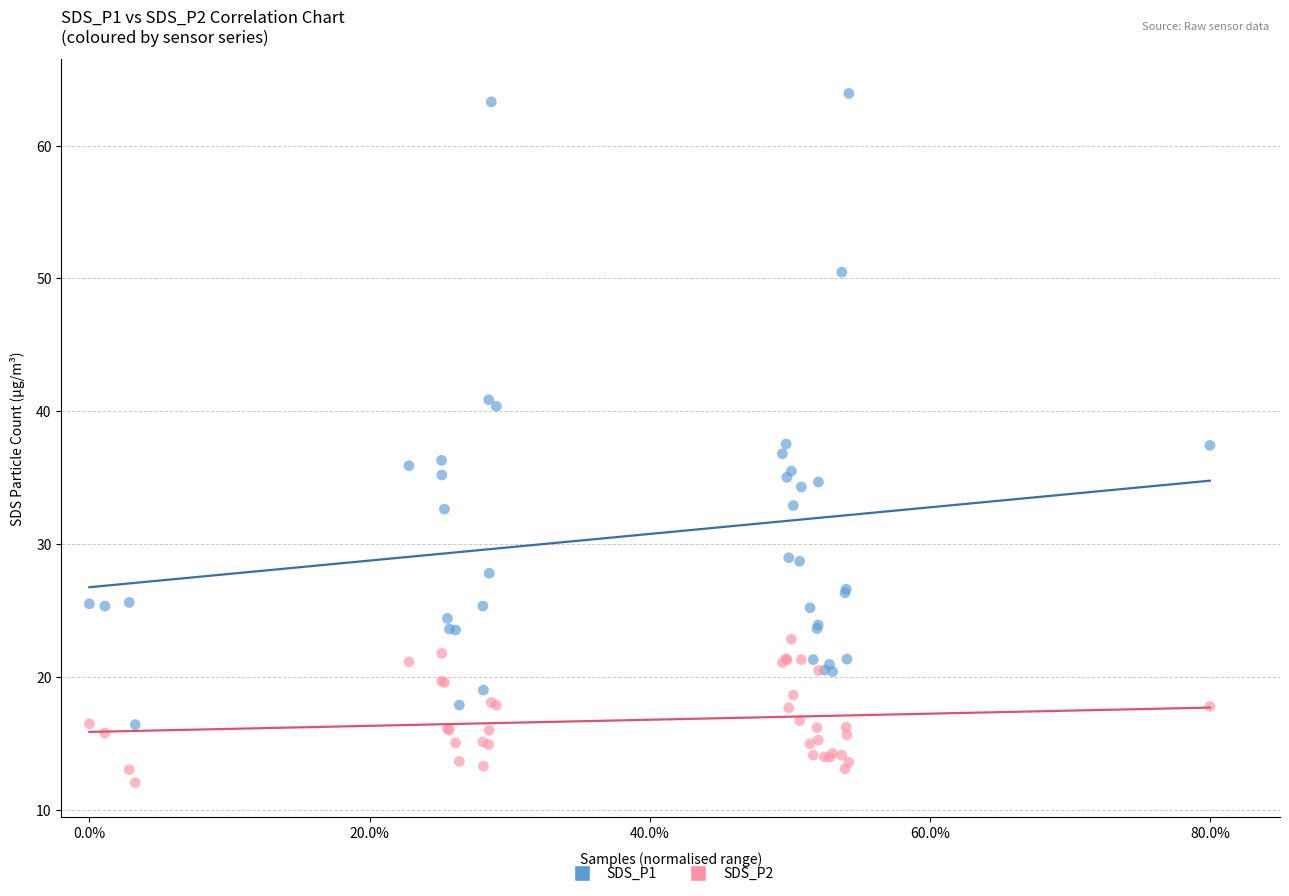

Which series contains the highest Y value?

SDS_P1